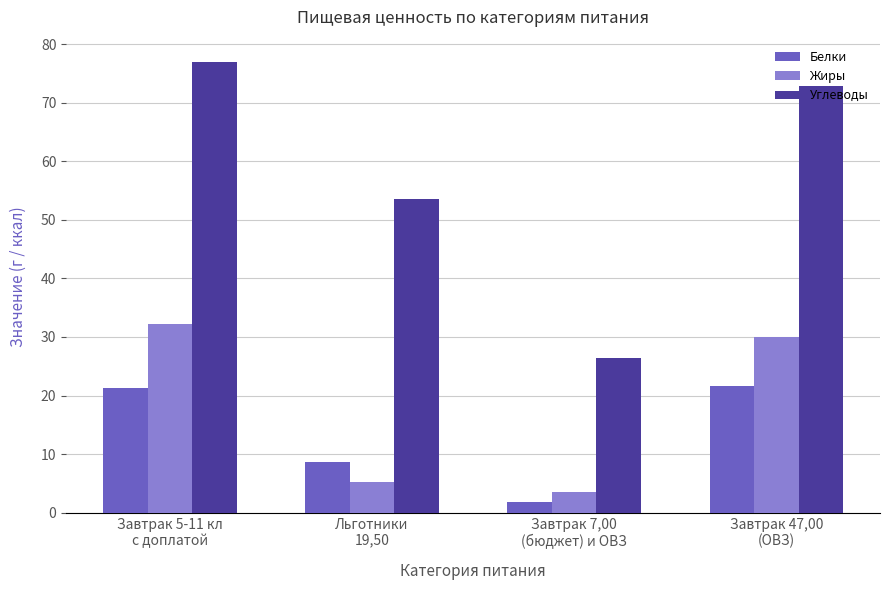

Which series has the widest spread of values?

Углеводы